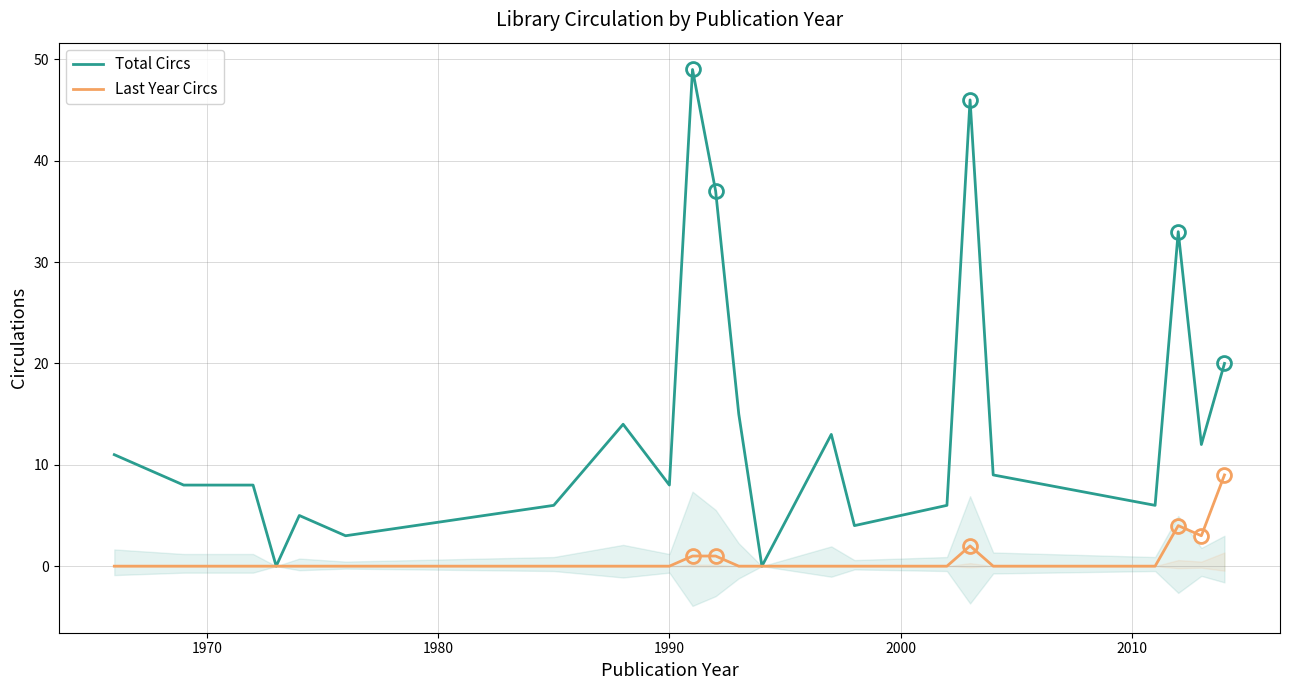

What are all the series names shown in the legend?

Total Circs, Last Year Circs